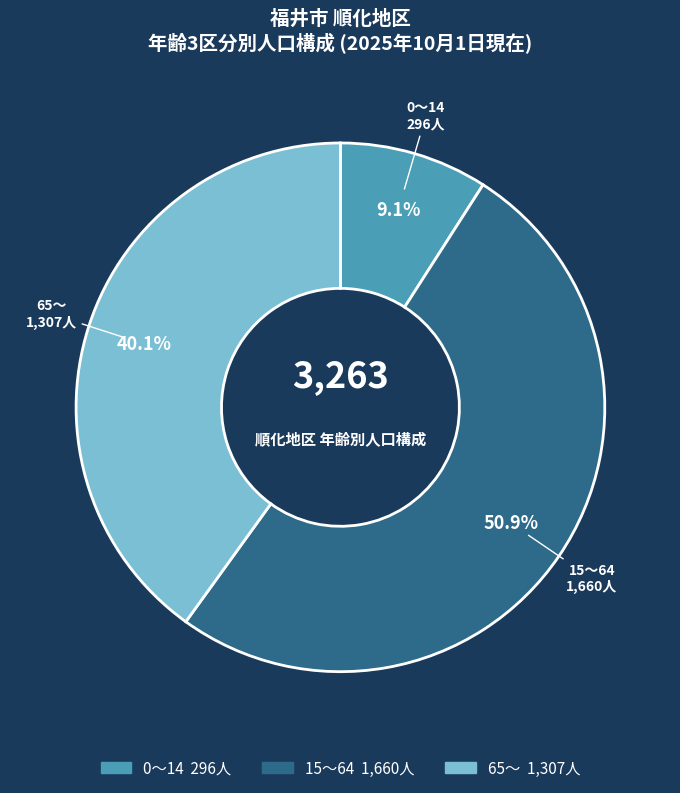

What is the ratio of the value at 65～ to the value at 15～64?

0.8